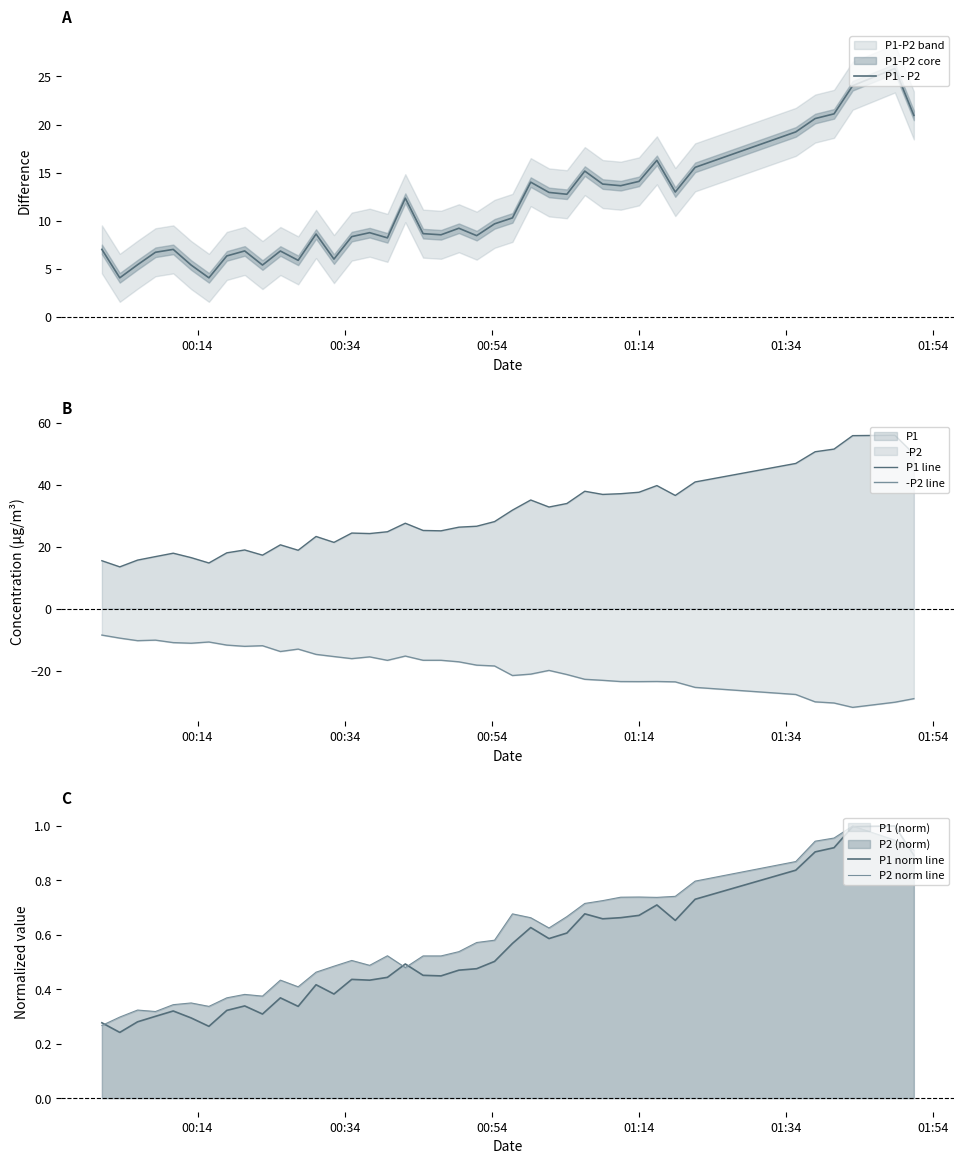

List the series in order of their peak value, highest first.

P1 line, P1 - P2, P1 norm line, P2 norm line, -P2 line